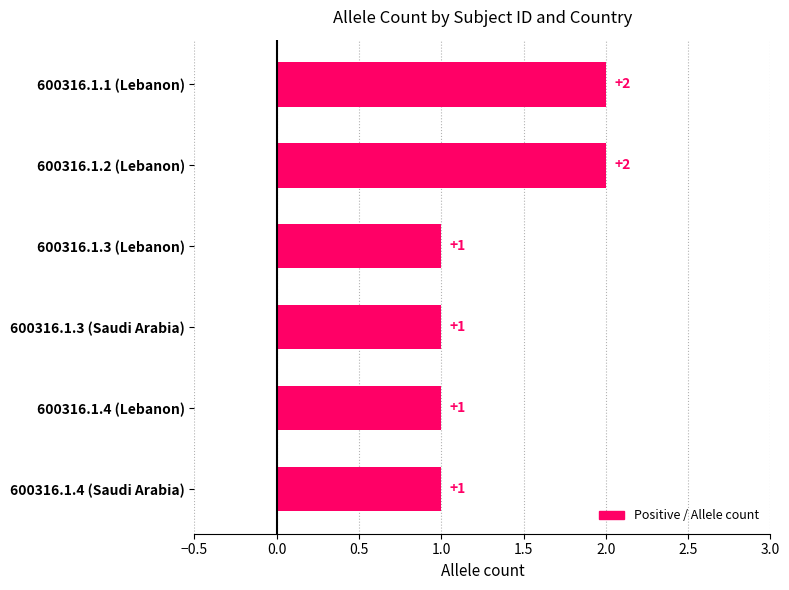

How many values exceed 1?

2